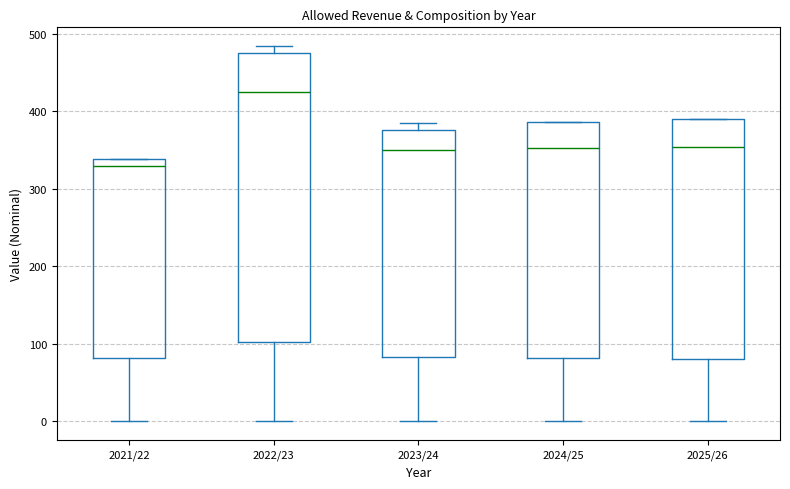

Where does the median line of the box for 2023/24 sit on the y-axis? The values are not printed on the chart, so give them approximately, as read against the axis.

350